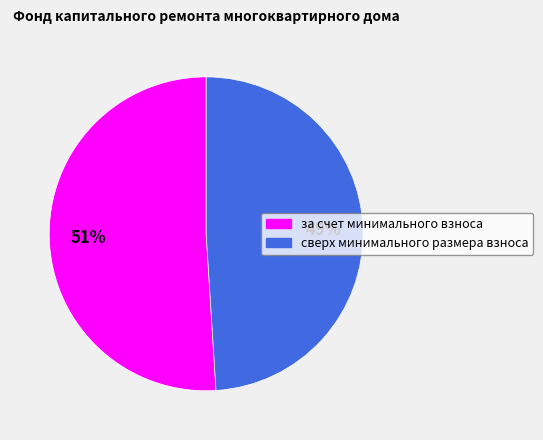

To the nearest percent, what is the difference between the за счет минимального взноса and сверх минимального размера взноса slice percentages?

2%